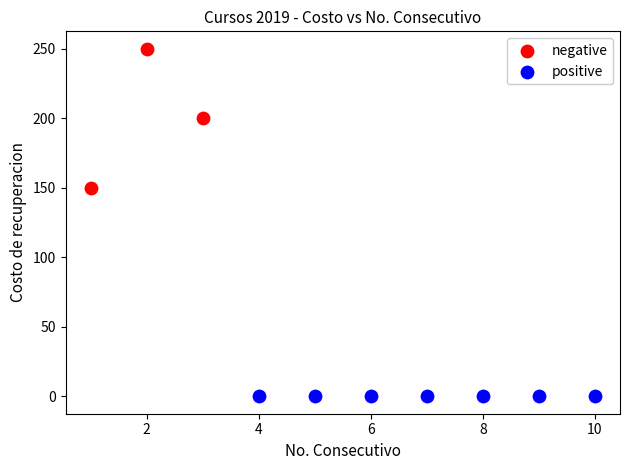

Which series reaches the minimum Y coordinate?

positive